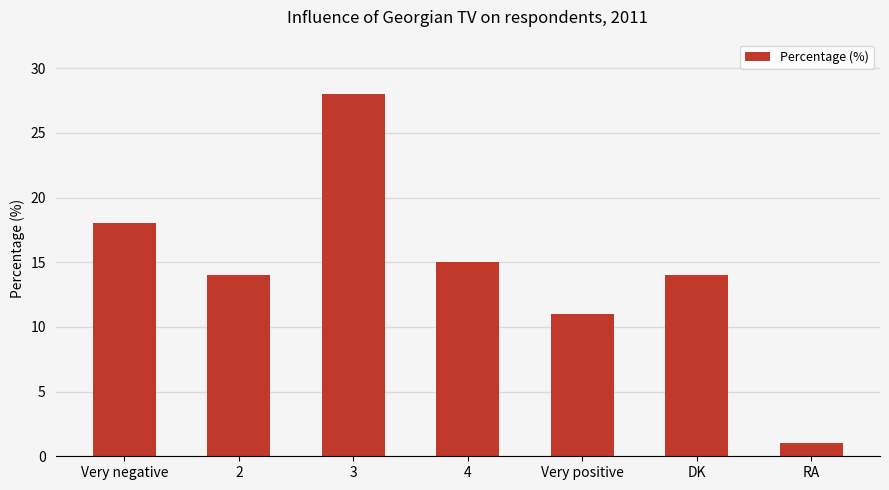

What is the minimum value shown in the chart?

1